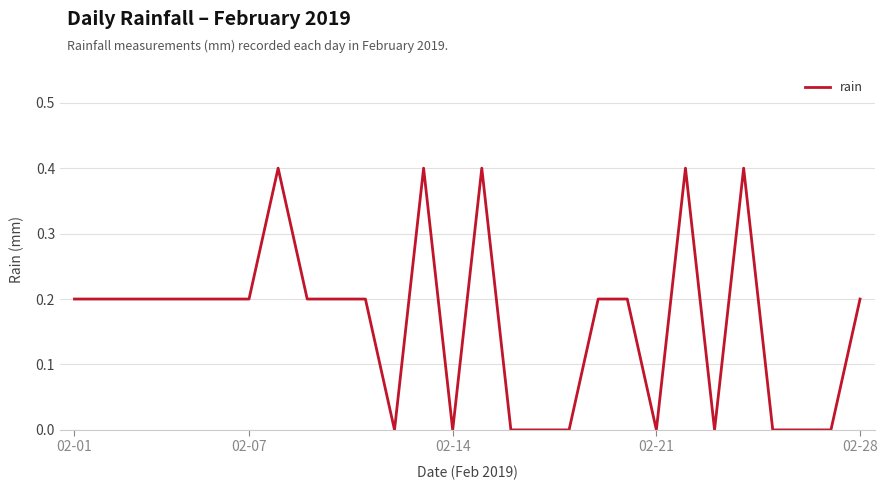

What is the greatest value displayed?

0.4